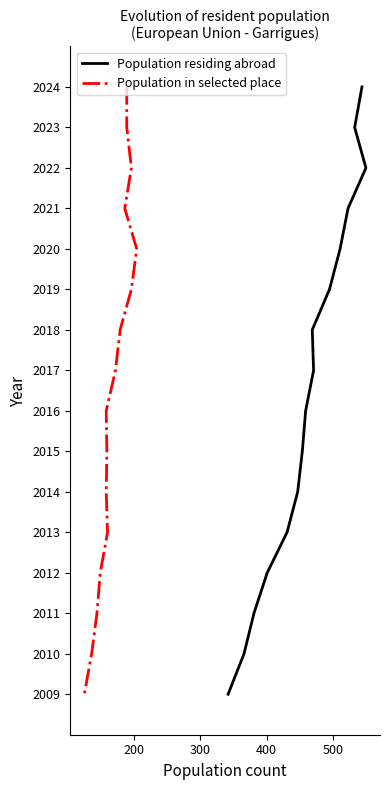

What are all the series names shown in the legend?

Population residing abroad, Population in selected place